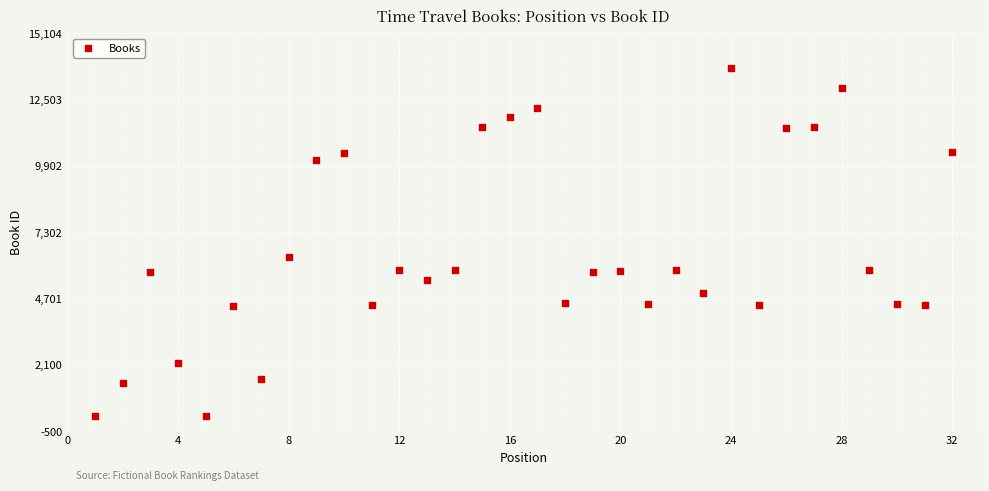

What is the range of X values (max minus min)?

31